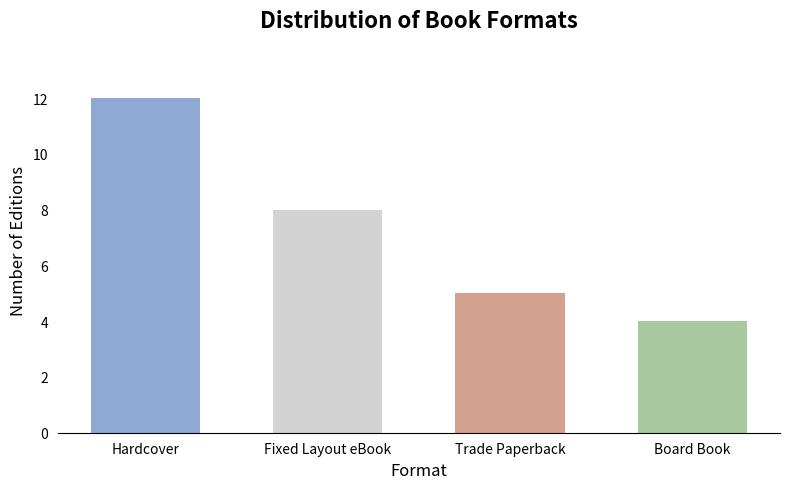

What is the value of the 1st bar from the left?

12